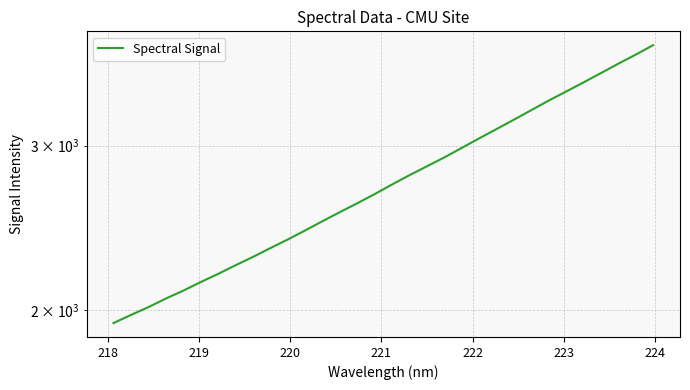

What is the value of the 30th point from the left?

3670.1